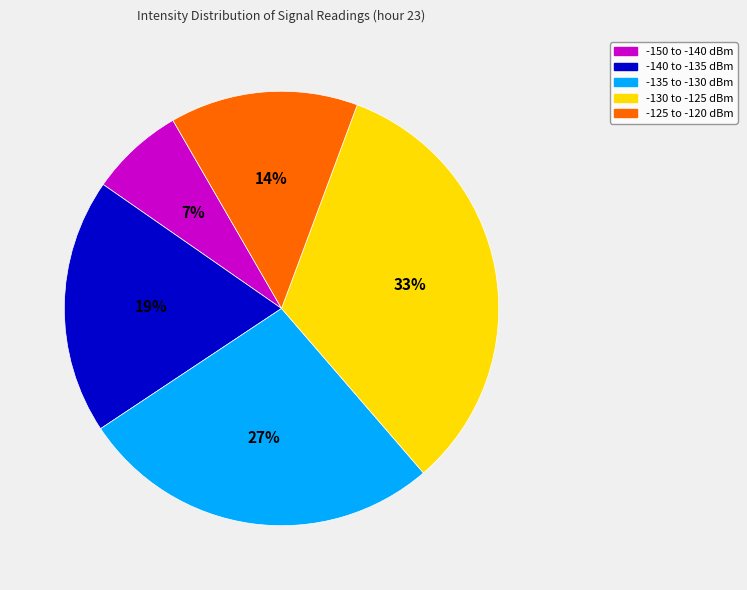

To the nearest percent, what percentage of the pie is -130 to -125 dBm?

33%